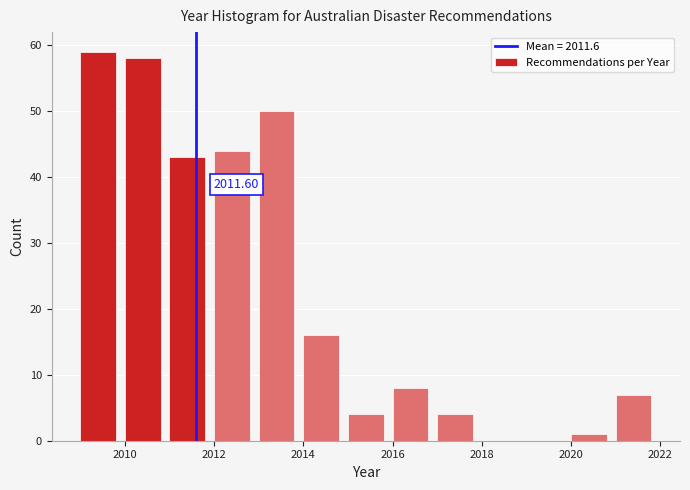

Over which range of the x-axis is the bar tallest?

2009 to 2010